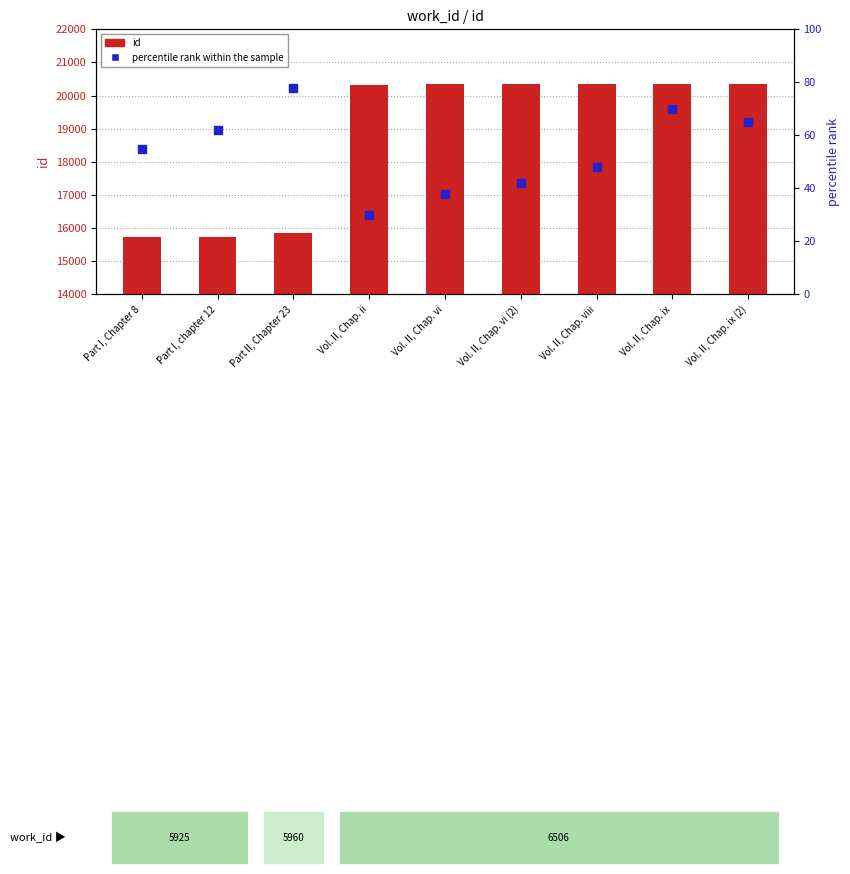

Which series contains the highest Y value?

id